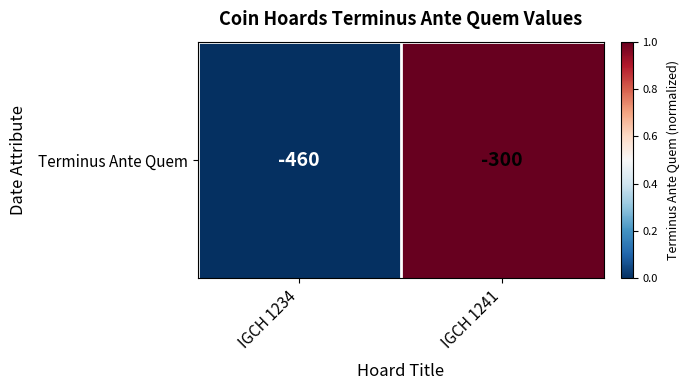

Where is the data nearest to the value 0?

IGCH 1234